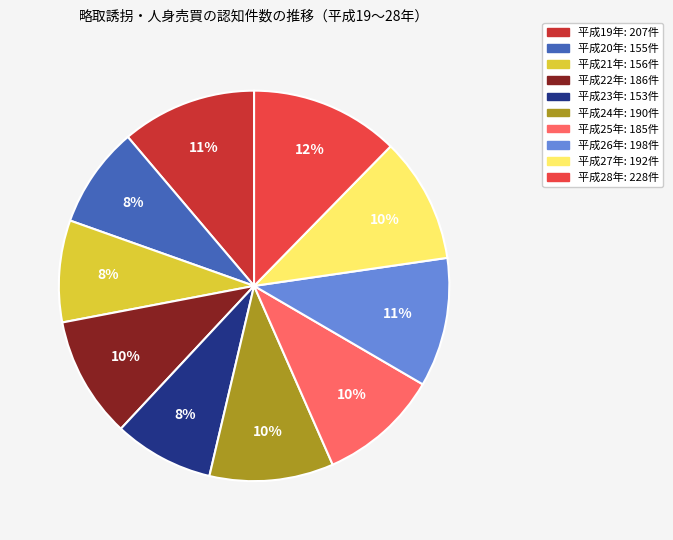

Count the number of slices in the pie.

10